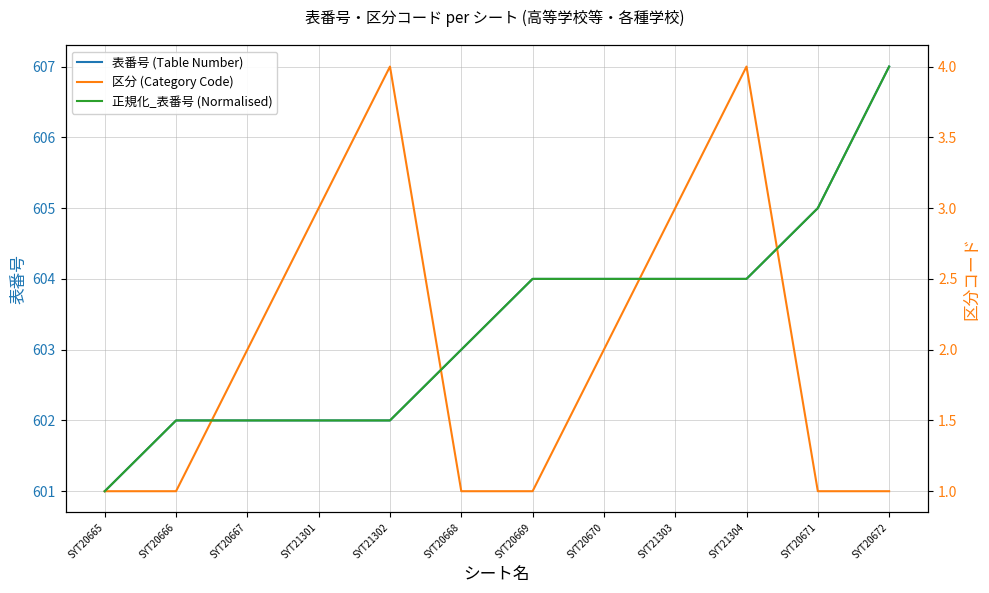

Is the value of 区分 (Category Code) at SYT21301 greater than the value of 表番号 (Table Number) at SYT20672?

No